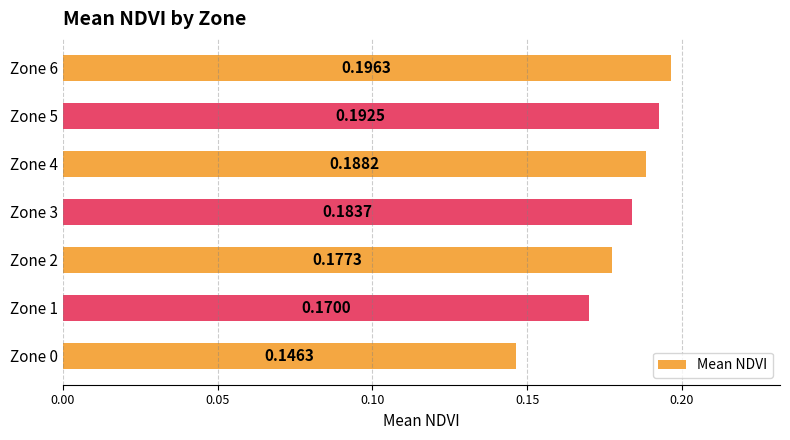

Rank the categories by value from highest to lowest.

Zone 6, Zone 5, Zone 4, Zone 3, Zone 2, Zone 1, Zone 0